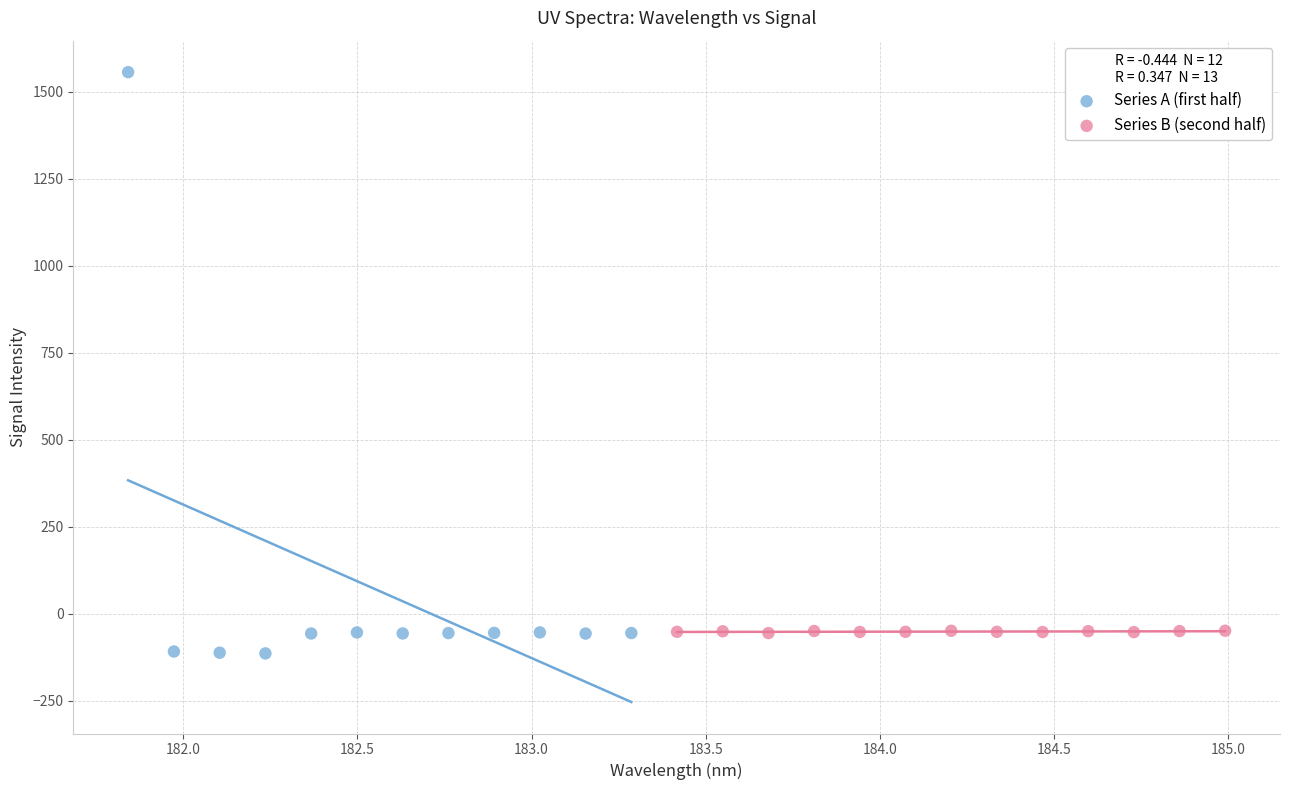

Which series contains the highest Y value?

Series A (first half)